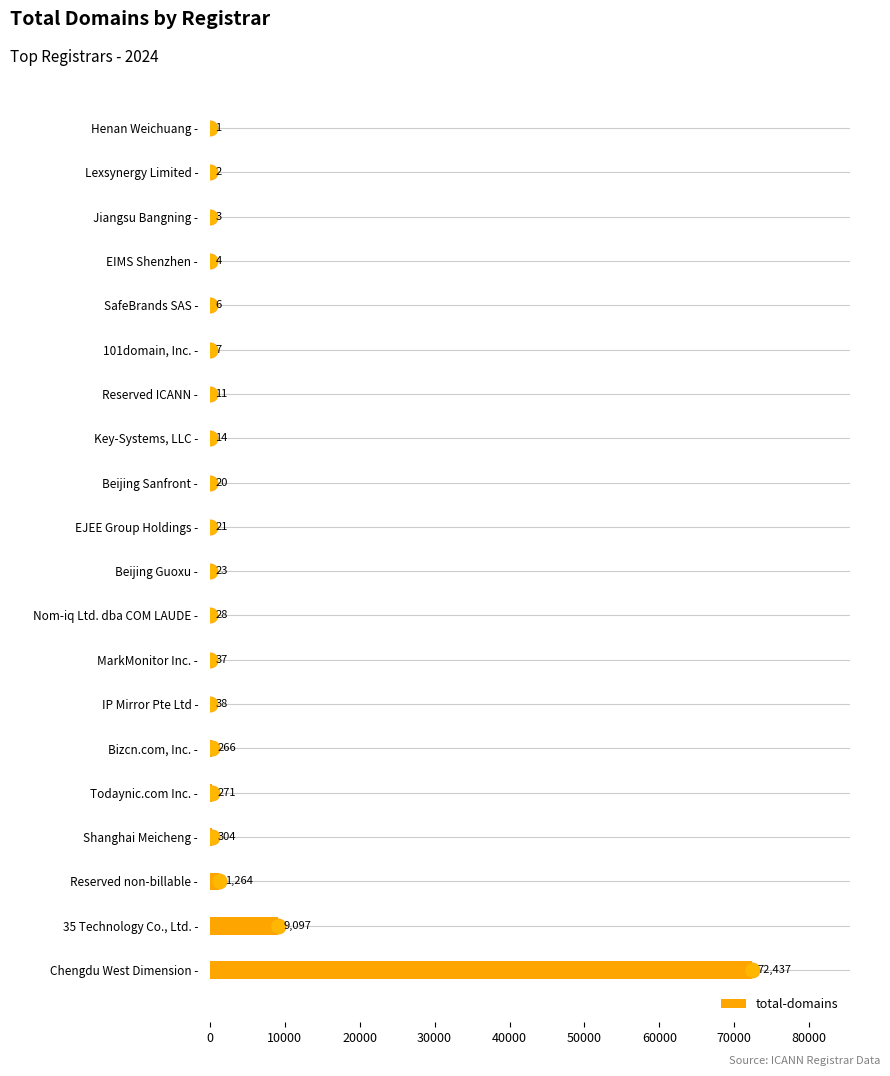

True or false: total-domains has a value of 21 at EJEE Group Holdings -.

True